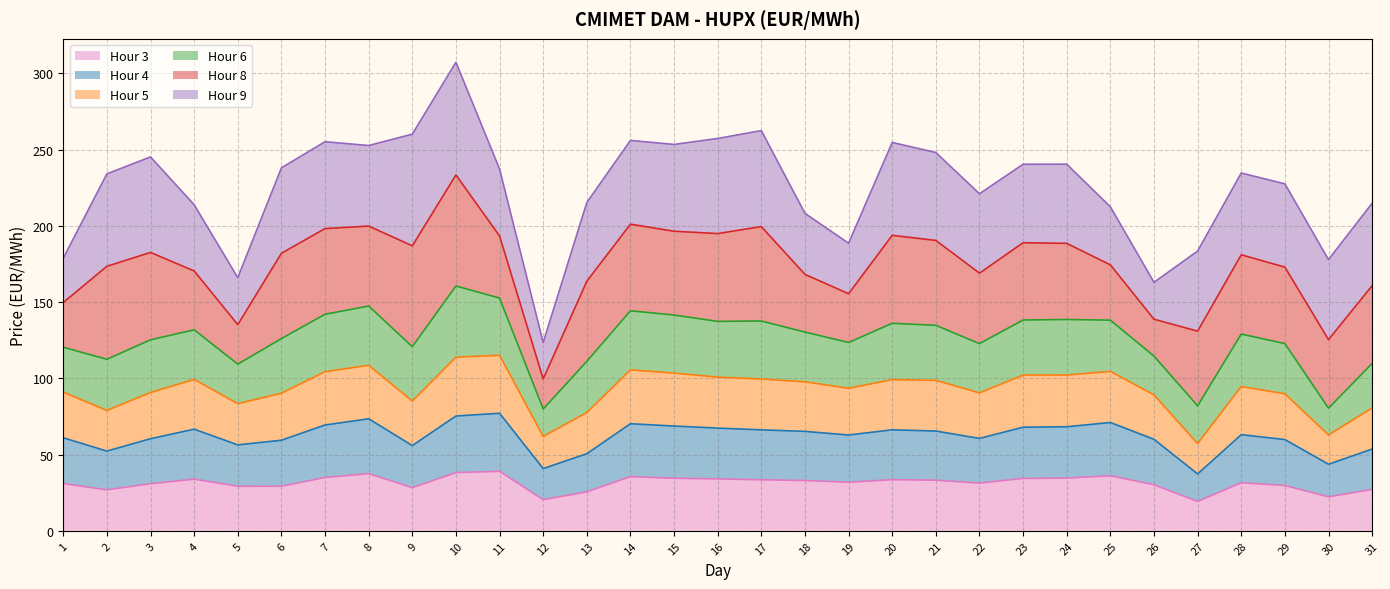

How many data points in Hour 3 are above 31?

18